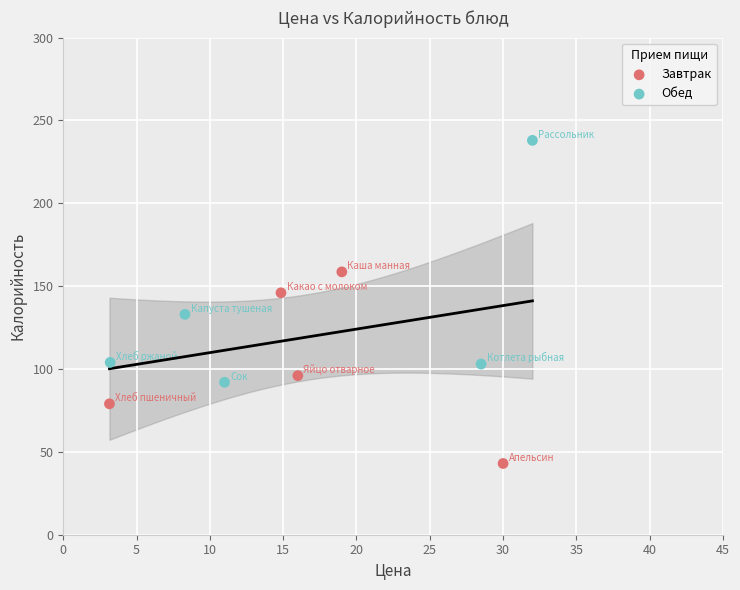

Which series has the largest Y range (max minus min)?

Обед